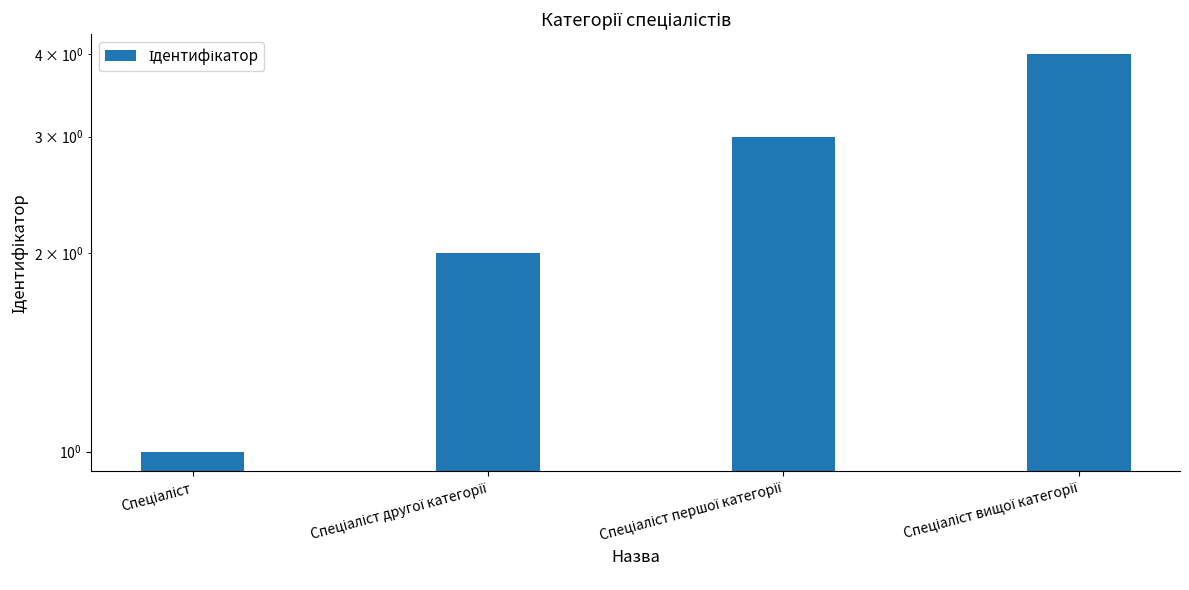

What is the maximum value shown in the chart?

4